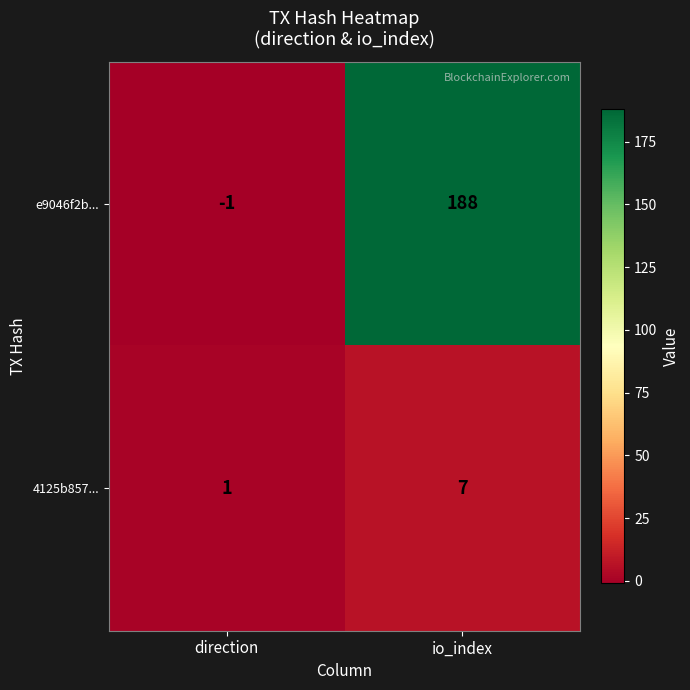

What is the difference between the maximum and minimum values in the 4125b857... series?

6